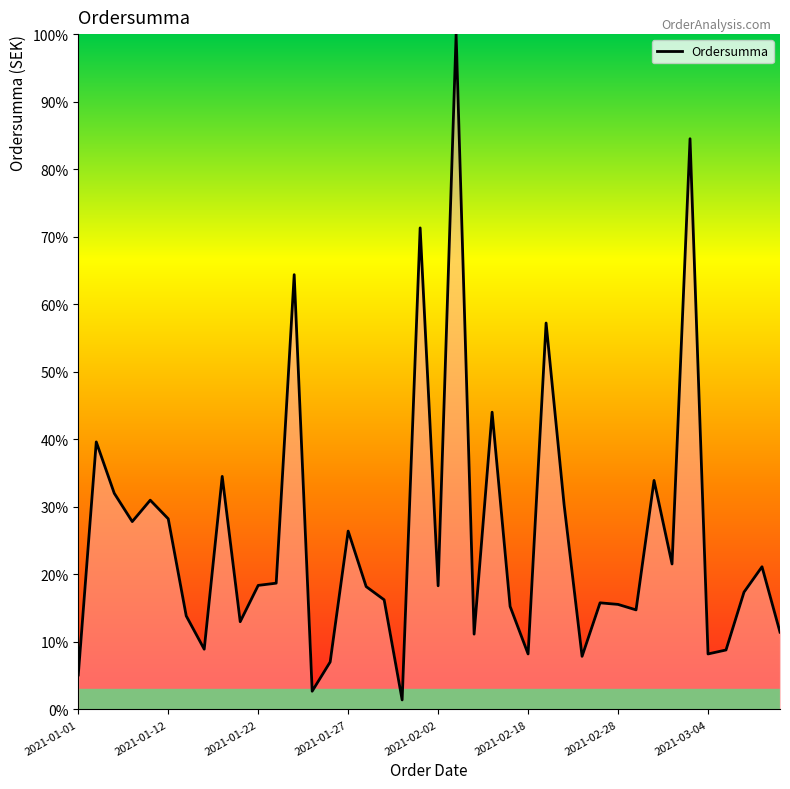

What is the maximum value shown in the chart?

100.0